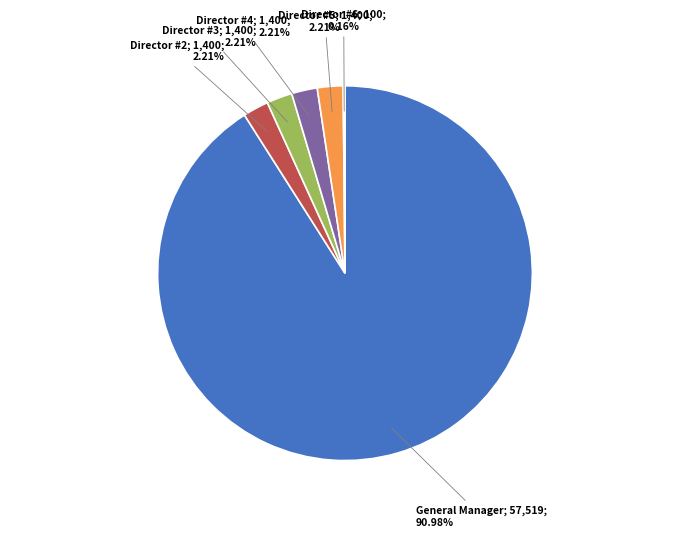

Is there a majority slice in this chart?

Yes